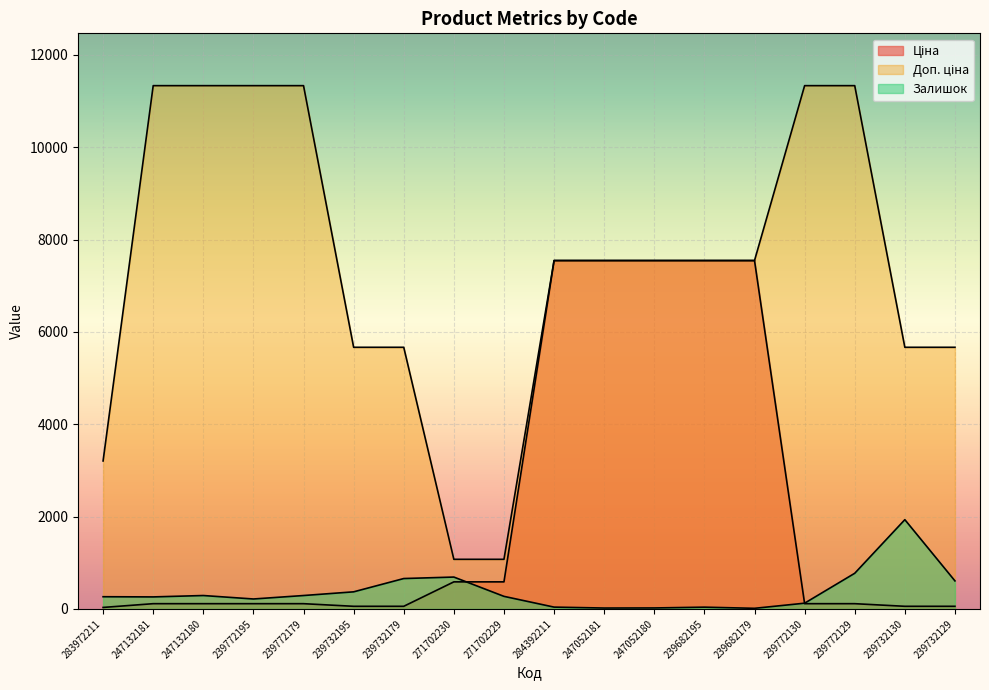

At how many categories does at least one series exceed 11130?

6